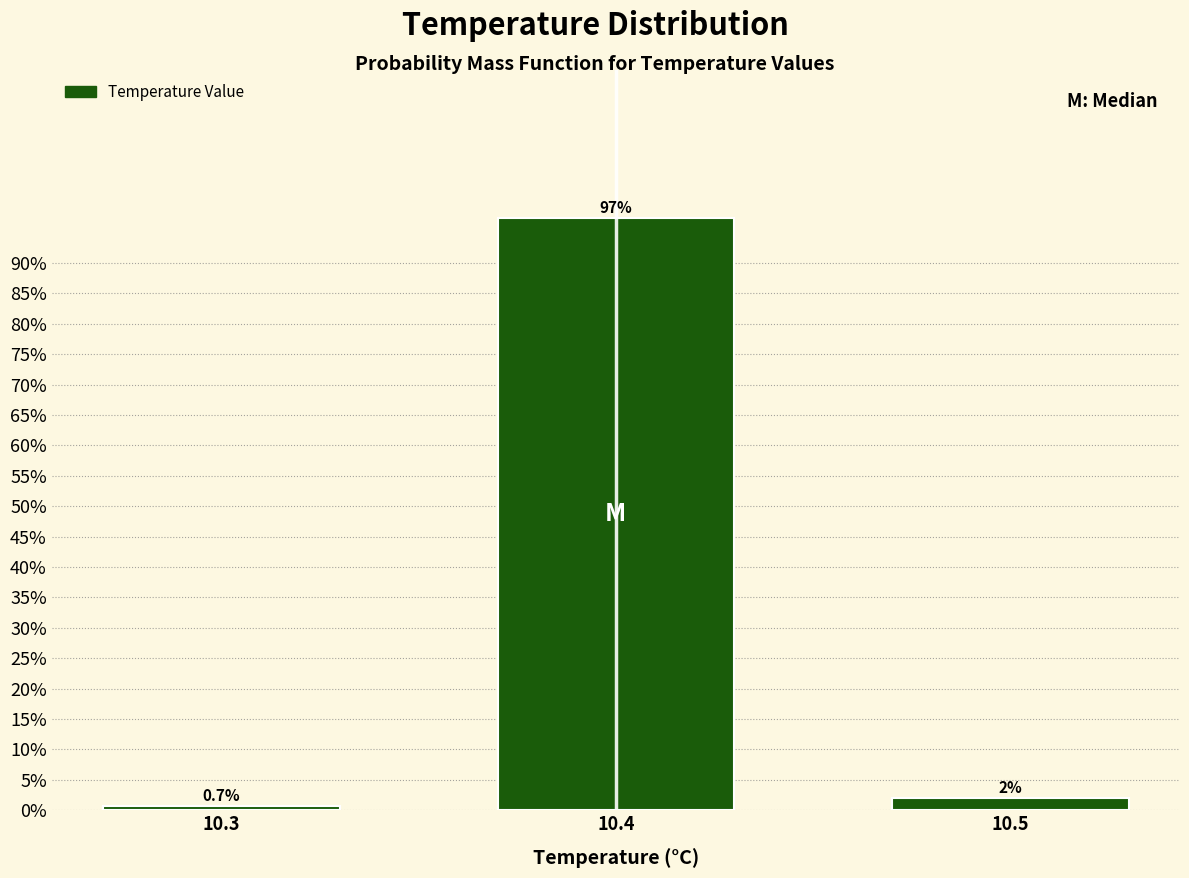

Reading left to right, extract all data points from this chart.

0.7	97.4	2.0